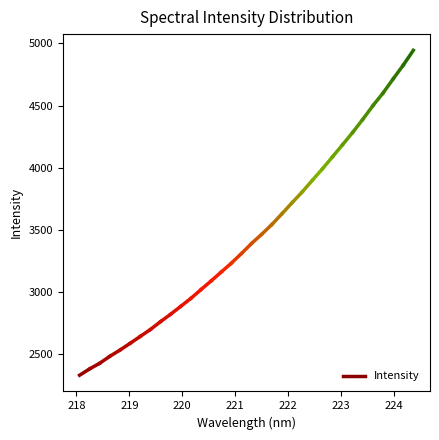

The value of x at 5 is 305.0. True or false?

False